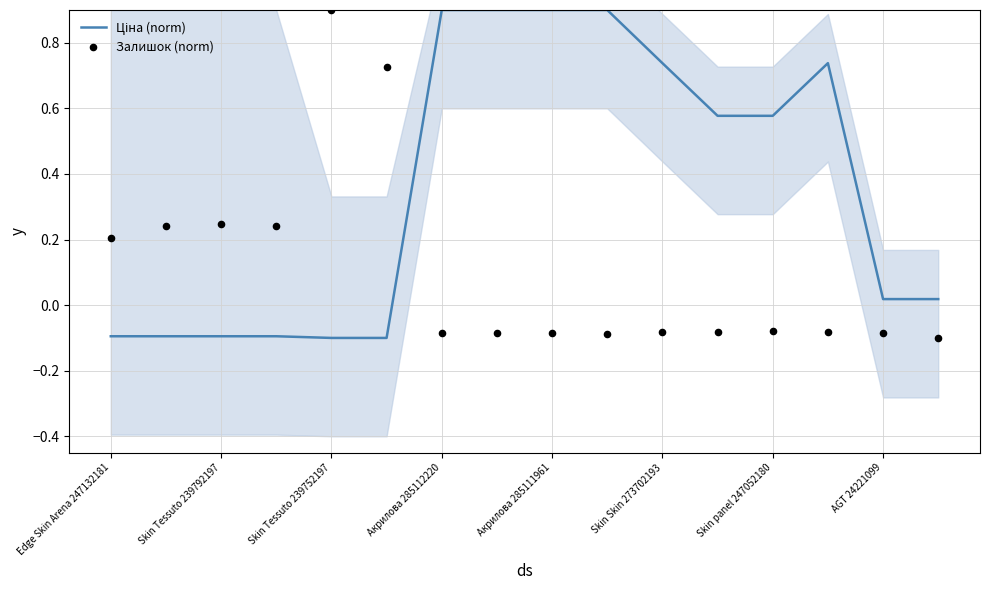

Which series reaches the minimum Y coordinate?

Ціна (norm)